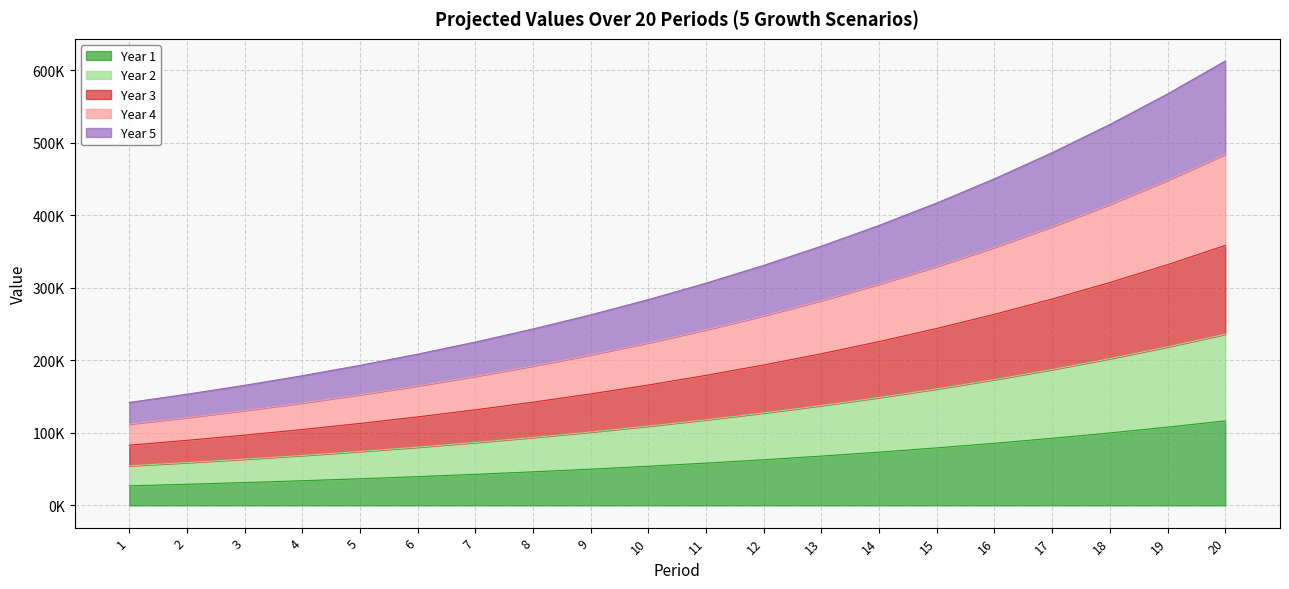

At which category does the chart reach its peak across all series?

20